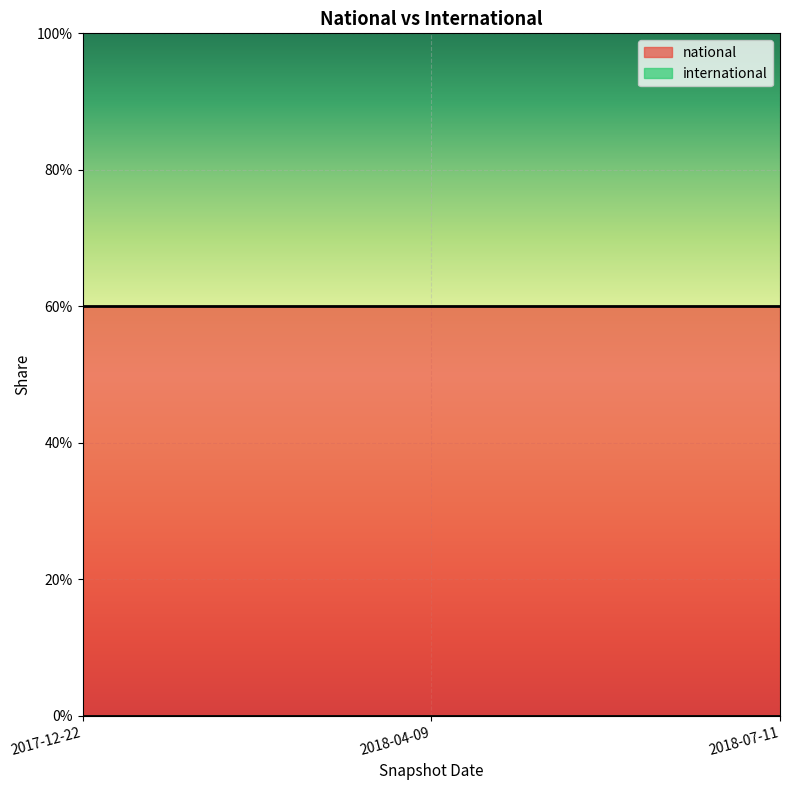

Which series has the largest range (max minus min)?

national